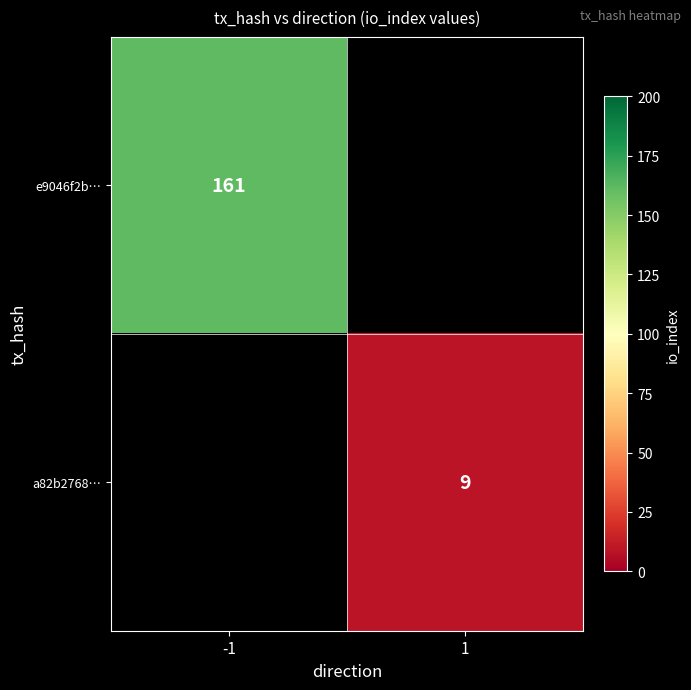

The a82b2768… series shows 9 at 1. True or false?

True